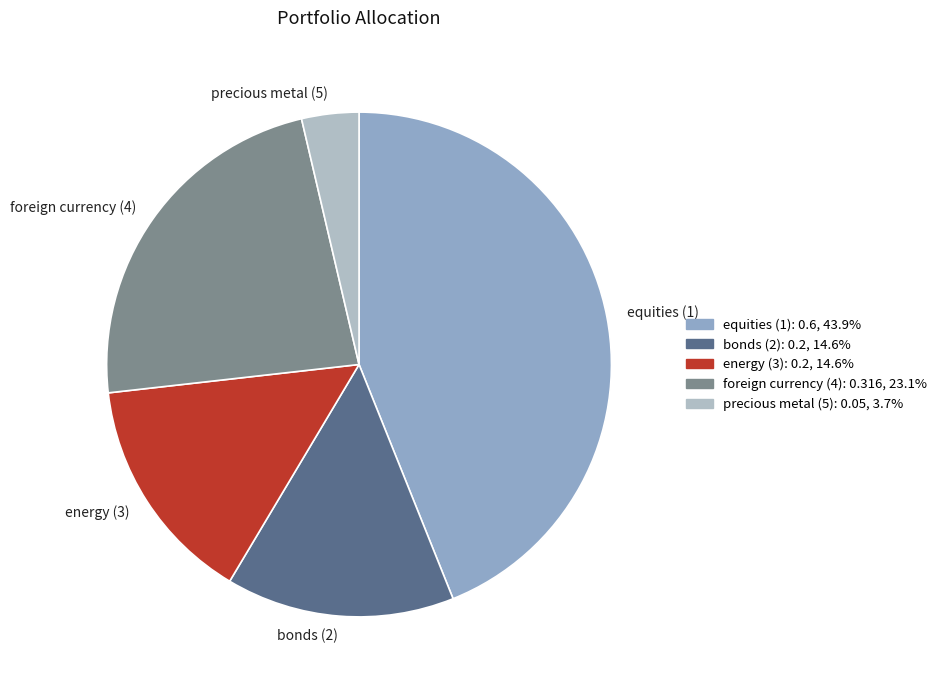

Is there any slice that represents more than half of the pie?

No